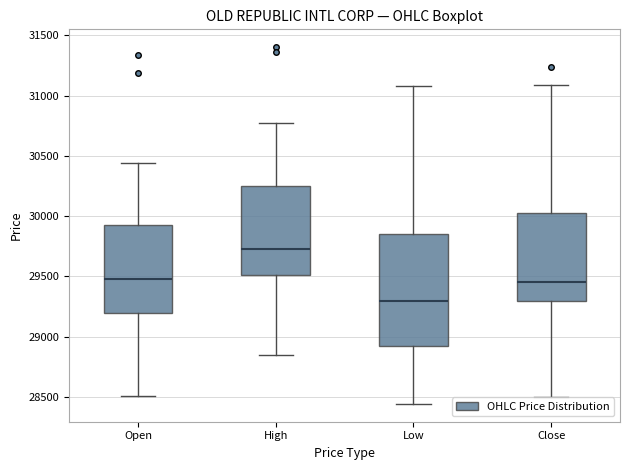

Which box has the lowest median line?

Low